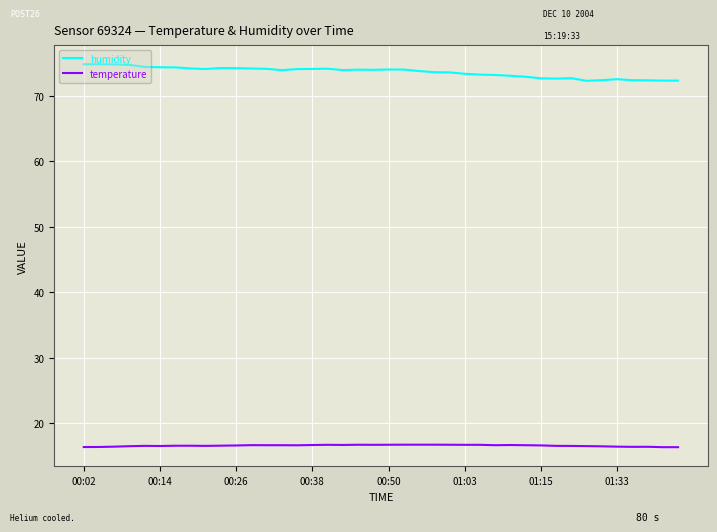

Which series has the largest total across all categories?

humidity